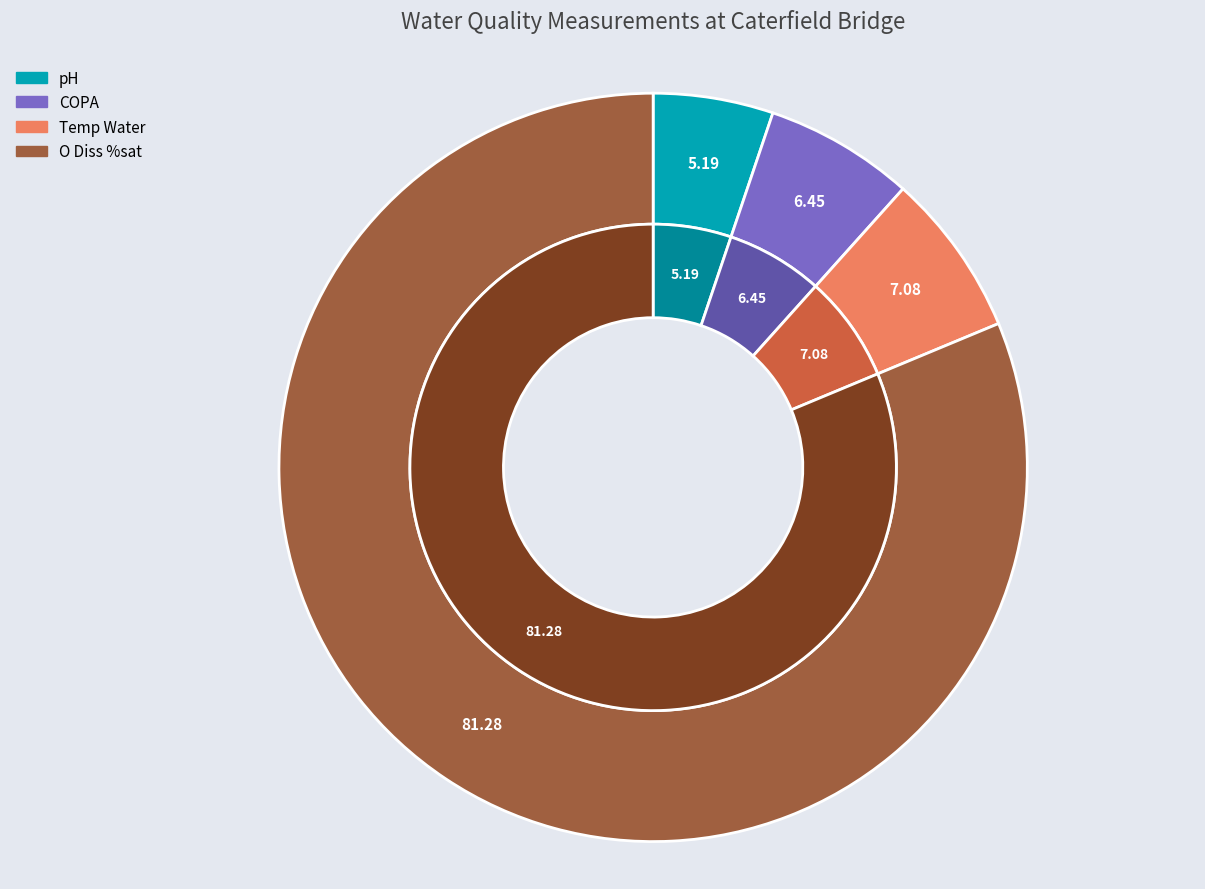

Is there any slice that represents more than half of the pie?

Yes